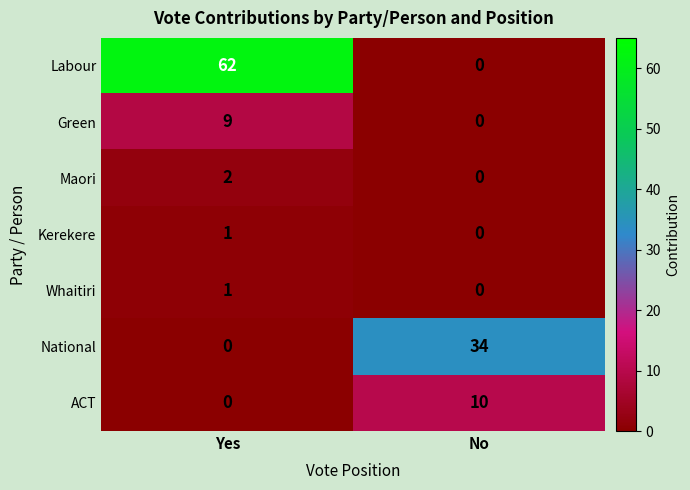

How many data points in Kerekere are less than 1?

1